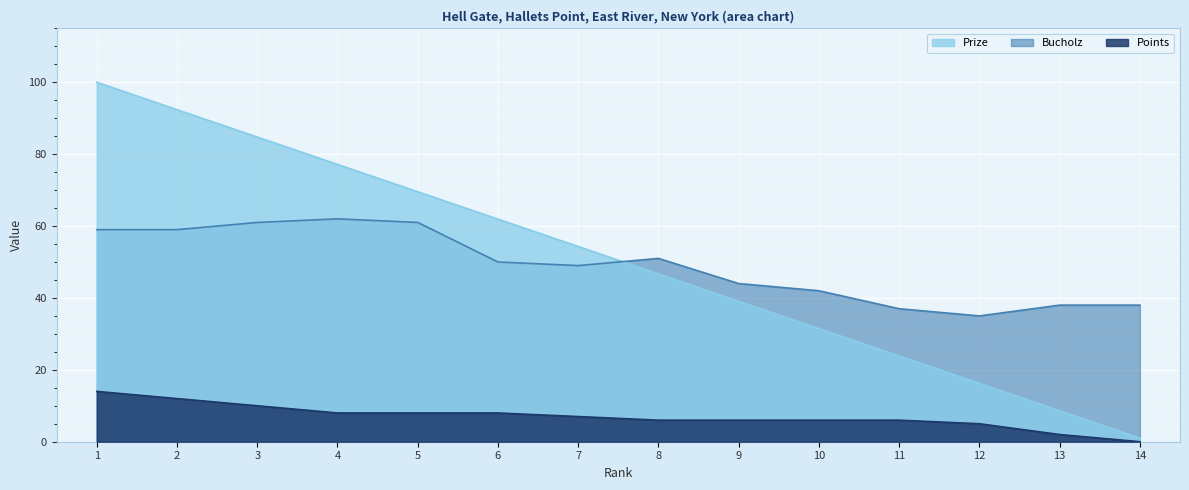

Which series changed the most between 1 and 10?

Prize